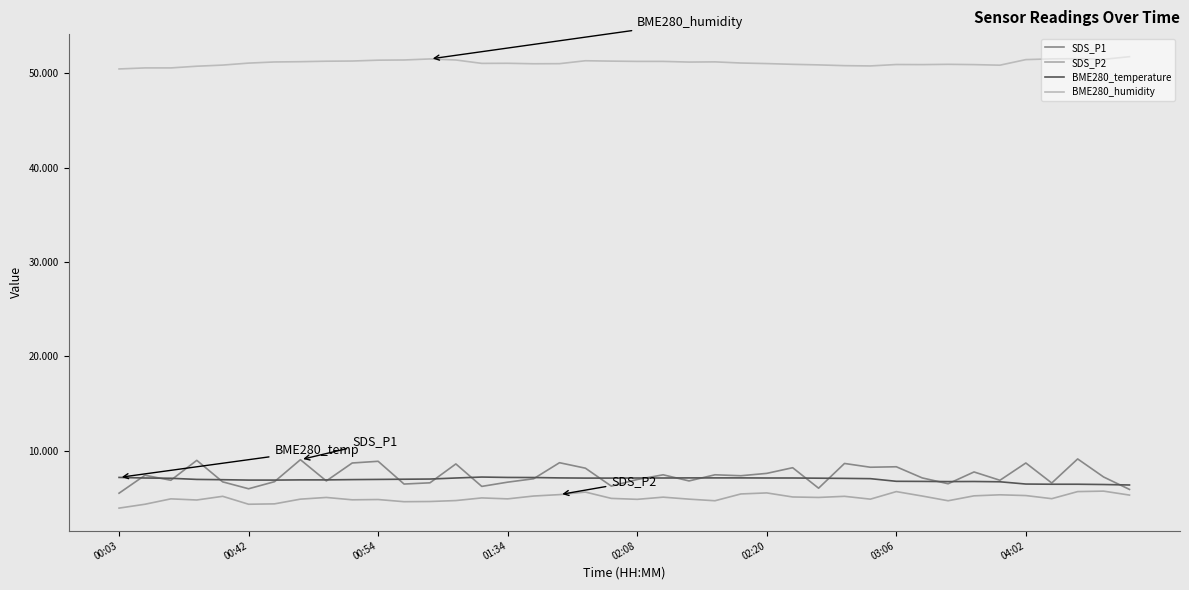

How many lines are shown in the chart?

4